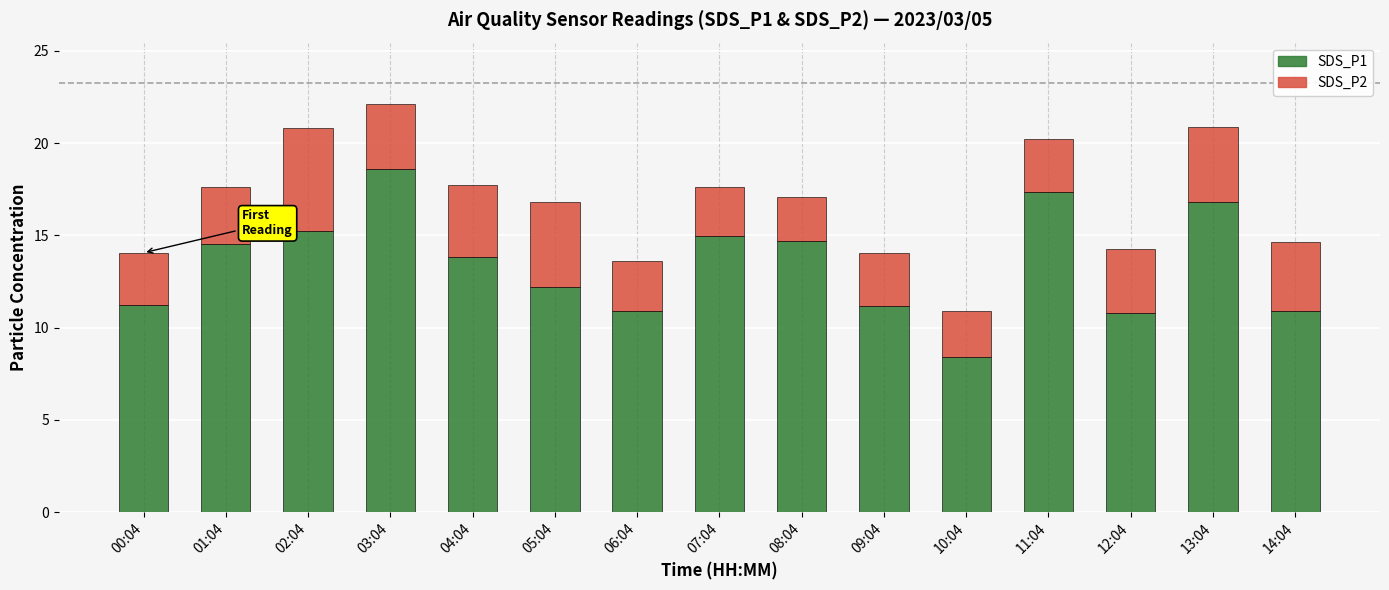

The SDS_P1 series shows 17.4 at 11:04. True or false?

True